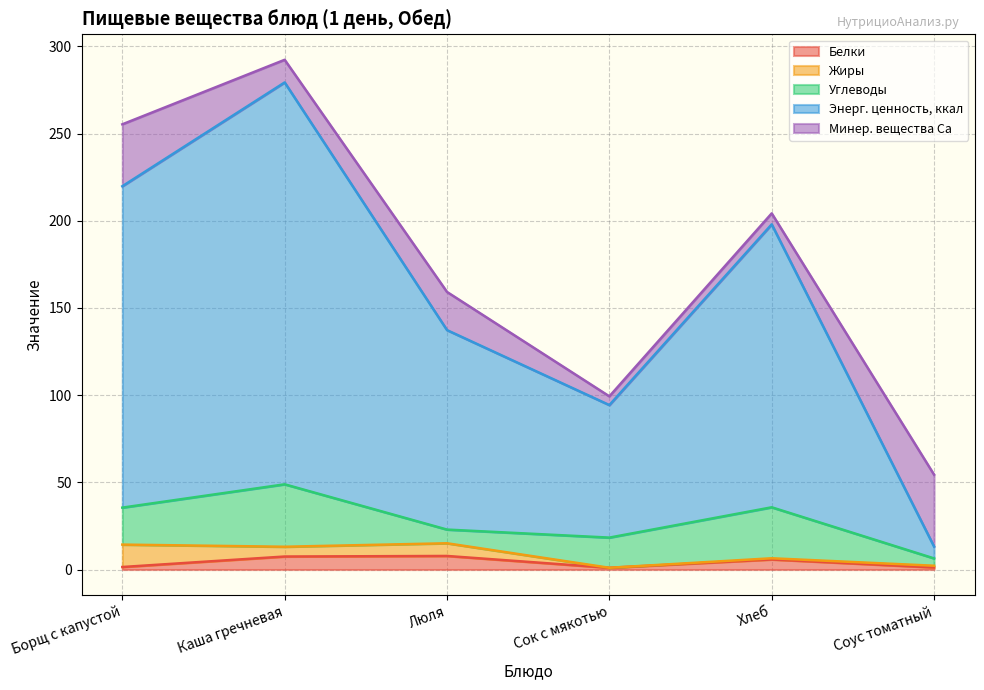

Between Люля and Хлеб, which series saw the biggest shift?

Энерг. ценность, ккал